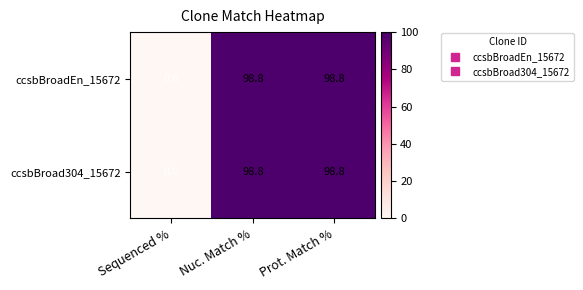

What is the difference between the maximum and minimum values in the ccsbBroadEn_15672 series?

98.8